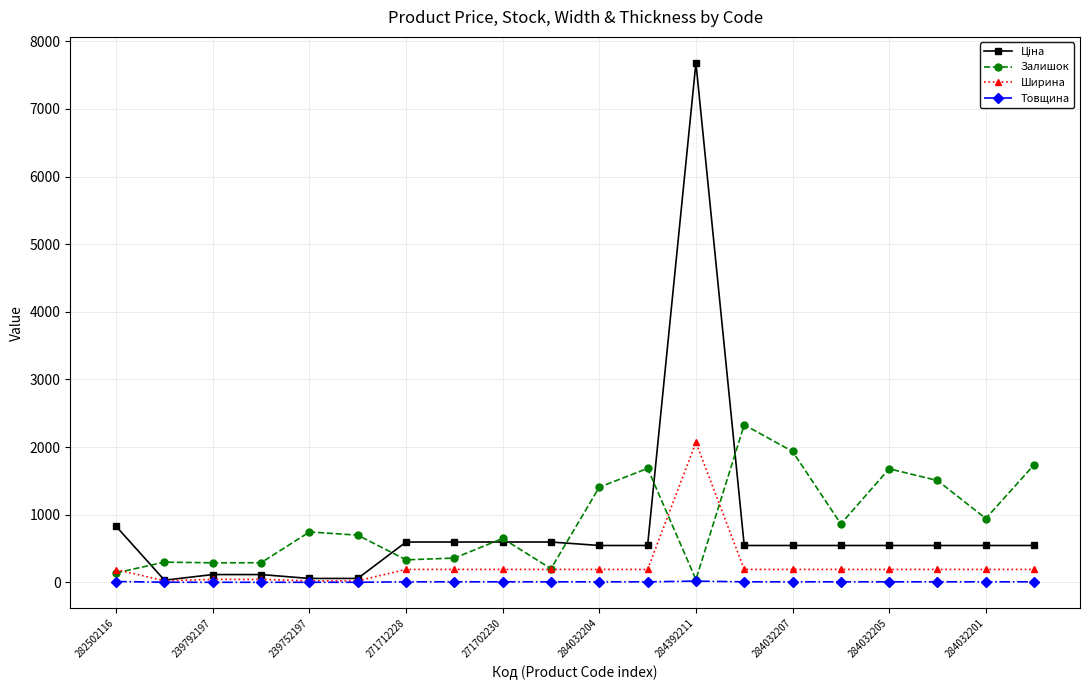

True or false: Залишок has more than 2 points higher than both neighbors.

True